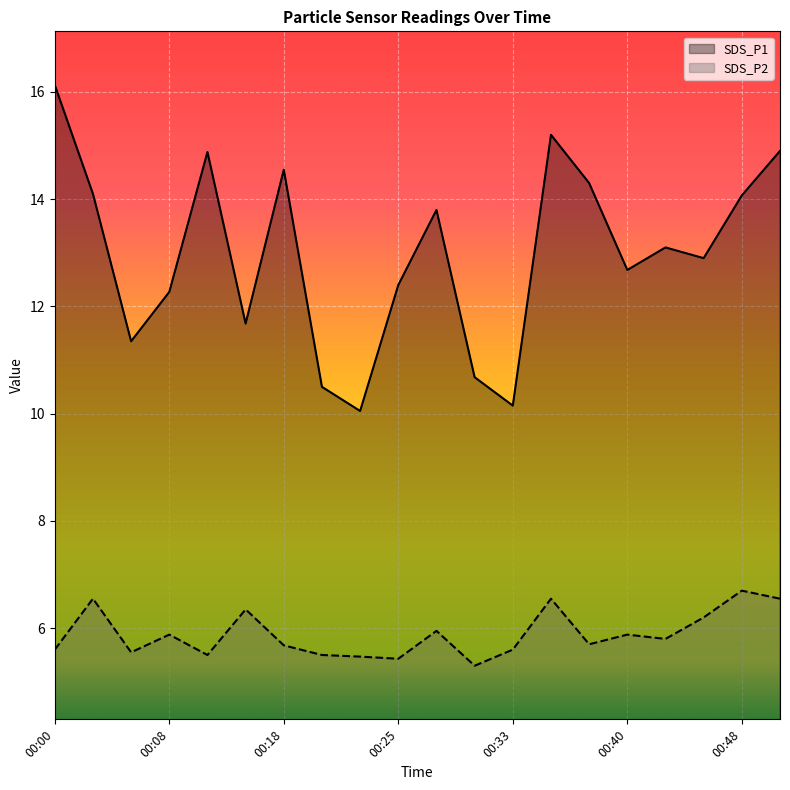

What is the value of the SDS_P2 point at the 11th from the left?

6.0